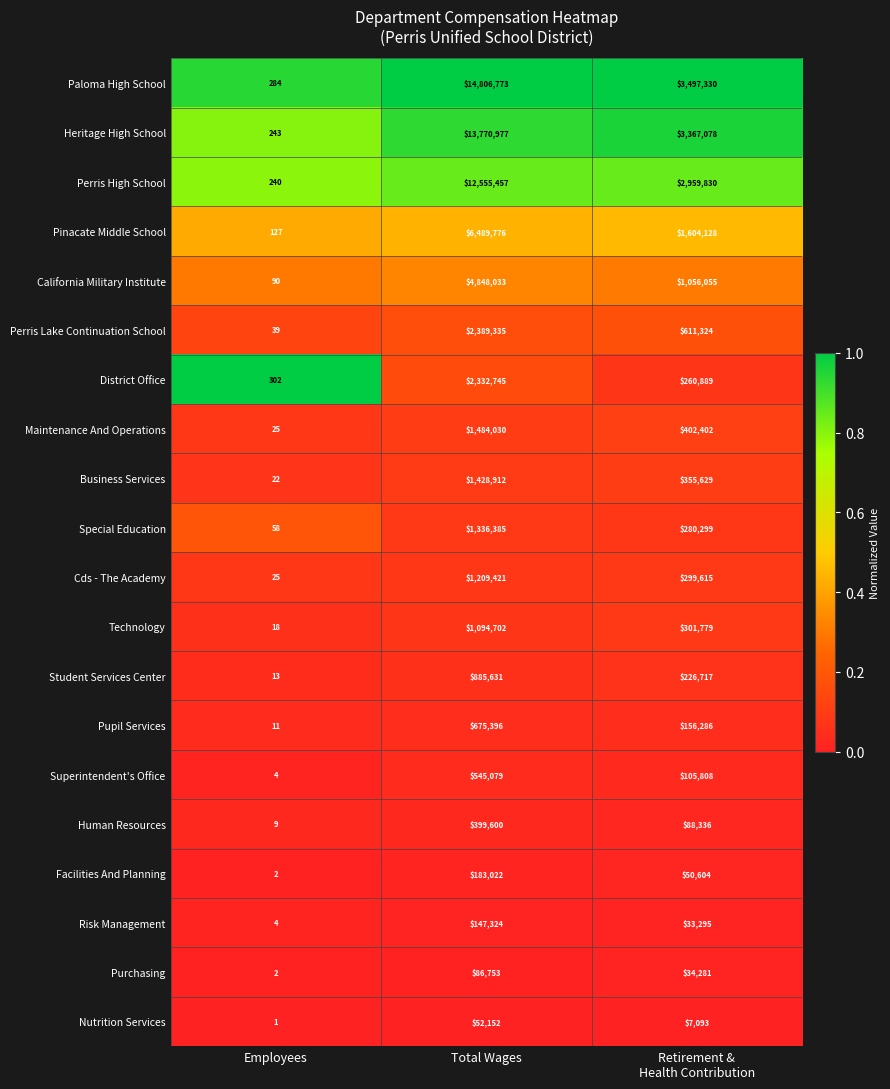

List the series in order of their peak value, highest first.

Paloma High School, Heritage High School, Perris High School, Pinacate Middle School, California Military Institute, Perris Lake Continuation School, District Office, Maintenance And Operations, Business Services, Special Education, Cds - The Academy, Technology, Student Services Center, Pupil Services, Superintendent's Office, Human Resources, Facilities And Planning, Risk Management, Purchasing, Nutrition Services